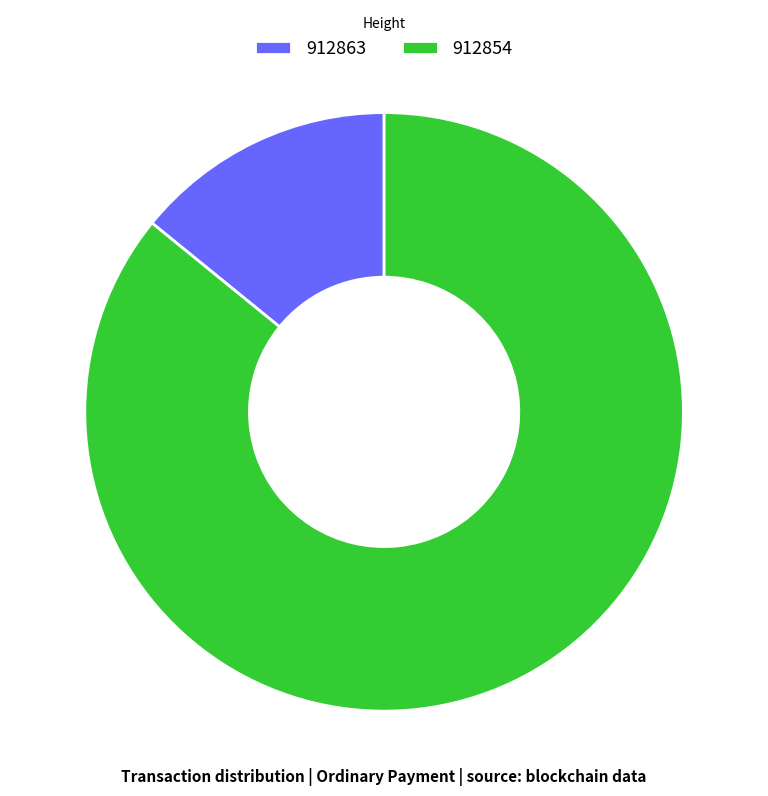

True or false: 912863 accounts for 14% of the total.

True